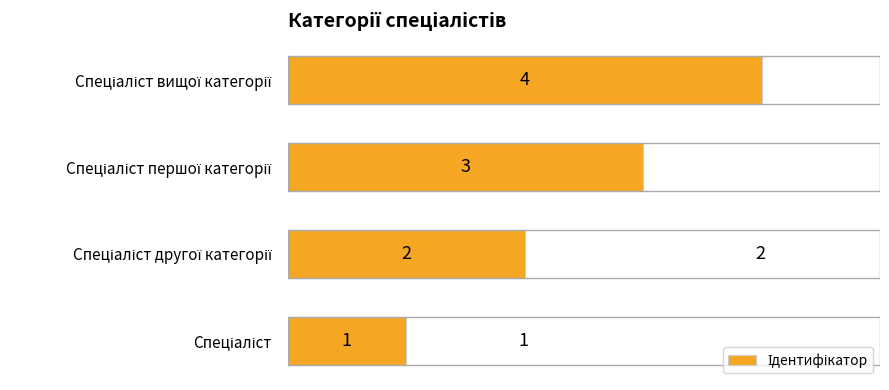

Does the chart contain stacked bars?

No